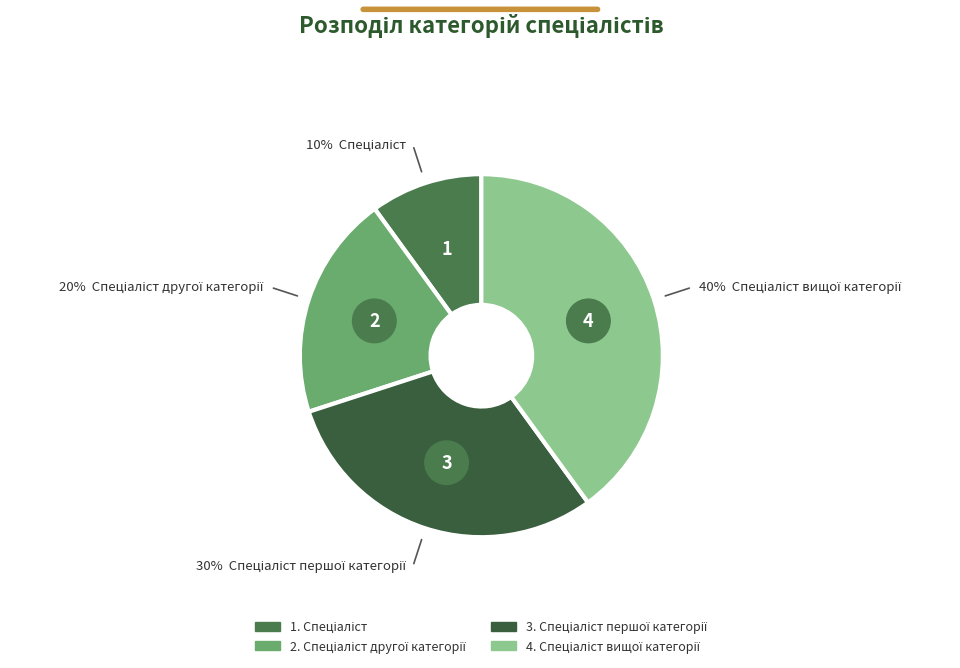

To the nearest percent, what is the difference between the largest and smallest slice percentages?

30%